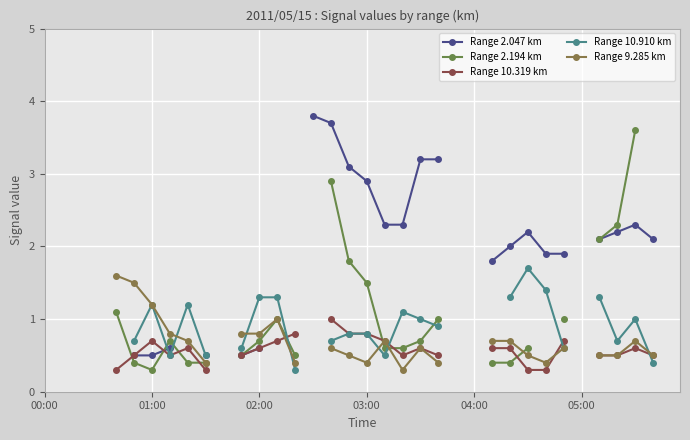

Count the number of data series in this chart.

5